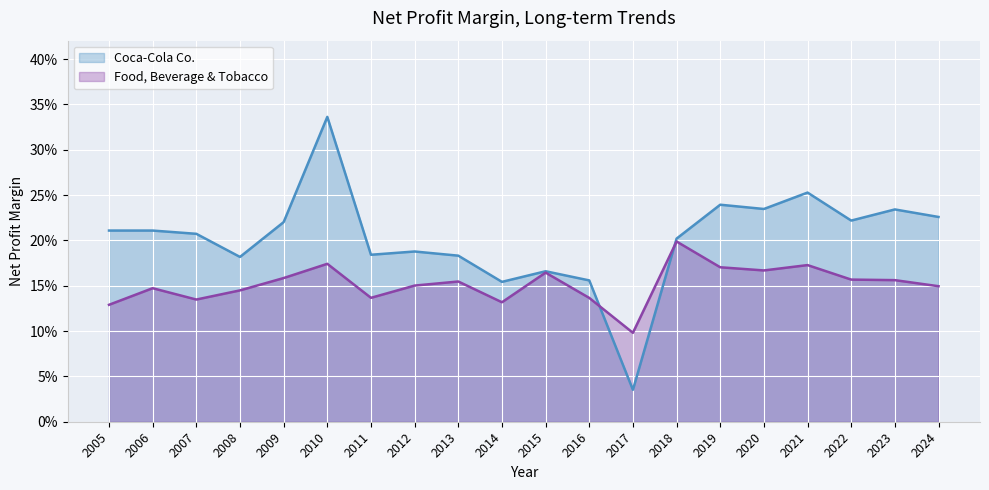

What is the value of the Coca-Cola Co. point at the 8th from the left?

0.2